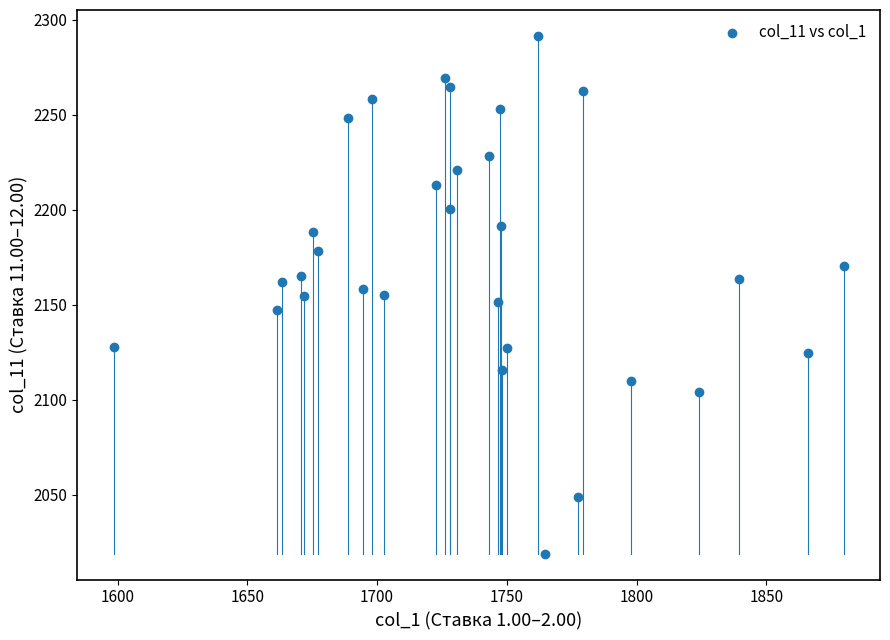

What is the range of X values (max minus min)?

281.2